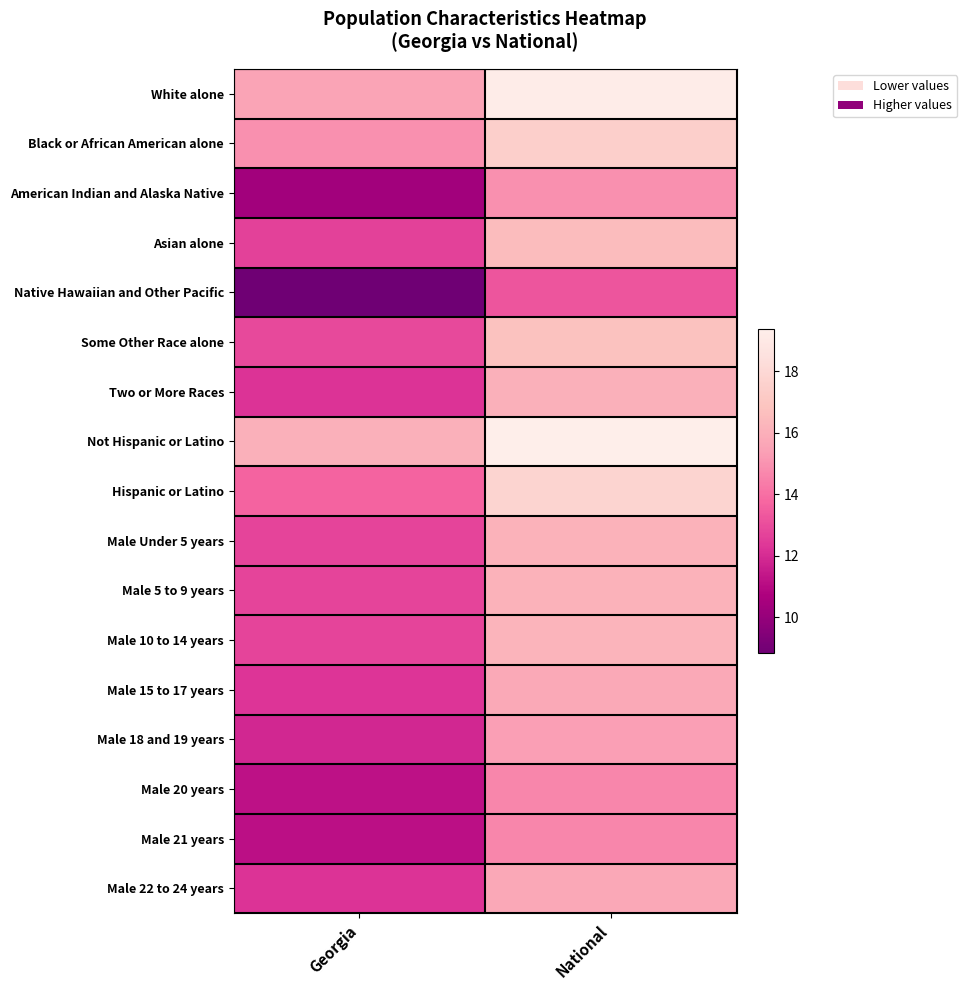

Between Georgia and National, which series saw the biggest shift?

American Indian and Alaska Native